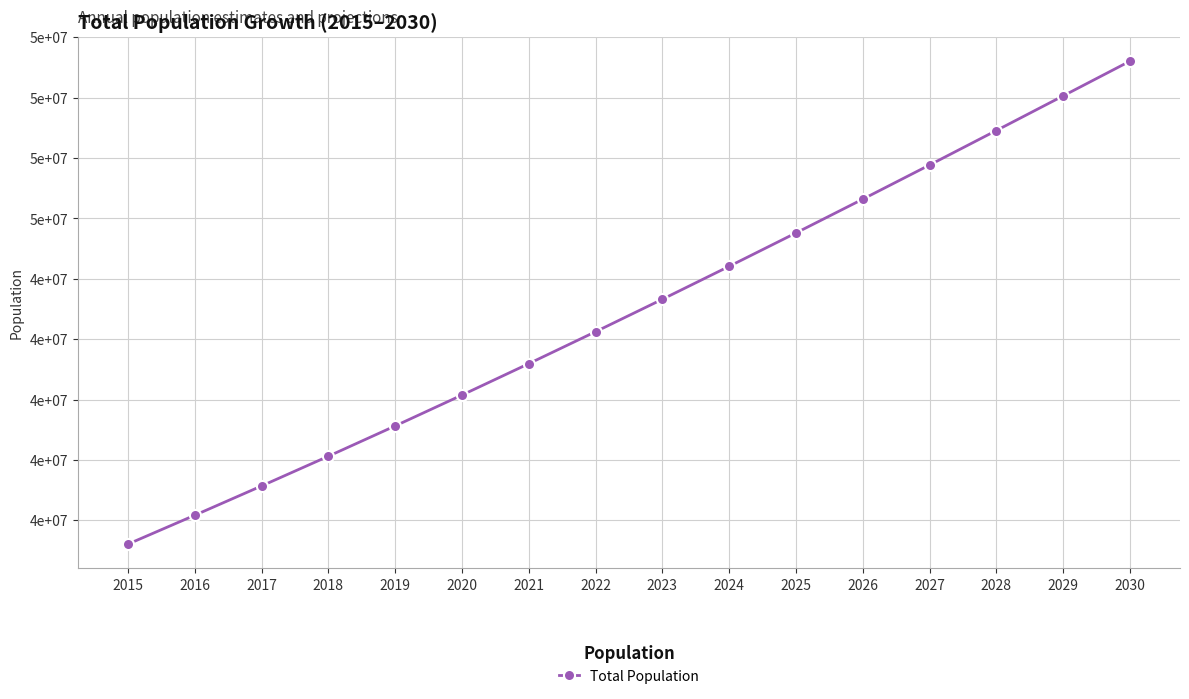

What is the sum of all values?

687221156